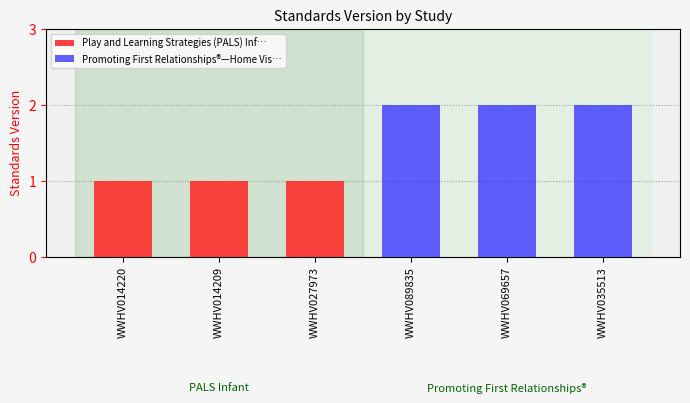

Is it true that Play and Learning Strategies (PALS) Inf… equals 1 at WWHV014209?

True